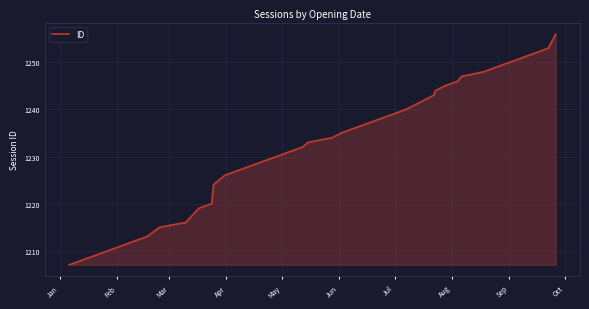

How many lines are shown in the chart?

1